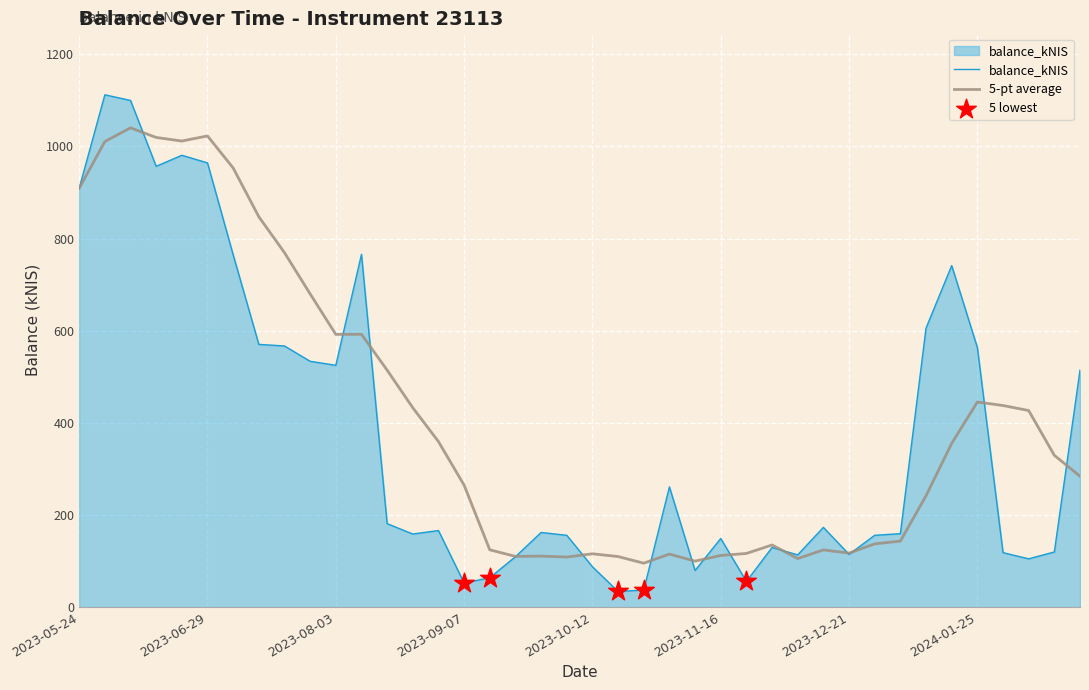

Which series has the widest spread of values?

balance_kNIS